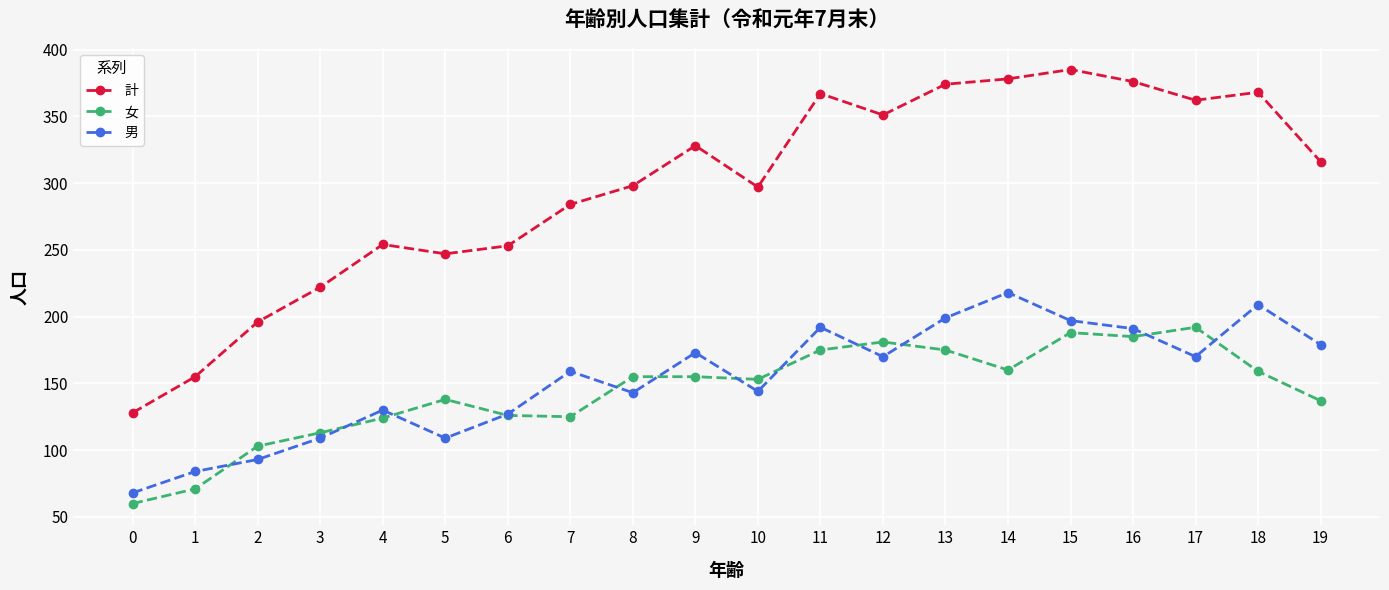

The 男 series shows 145 at 3. True or false?

False